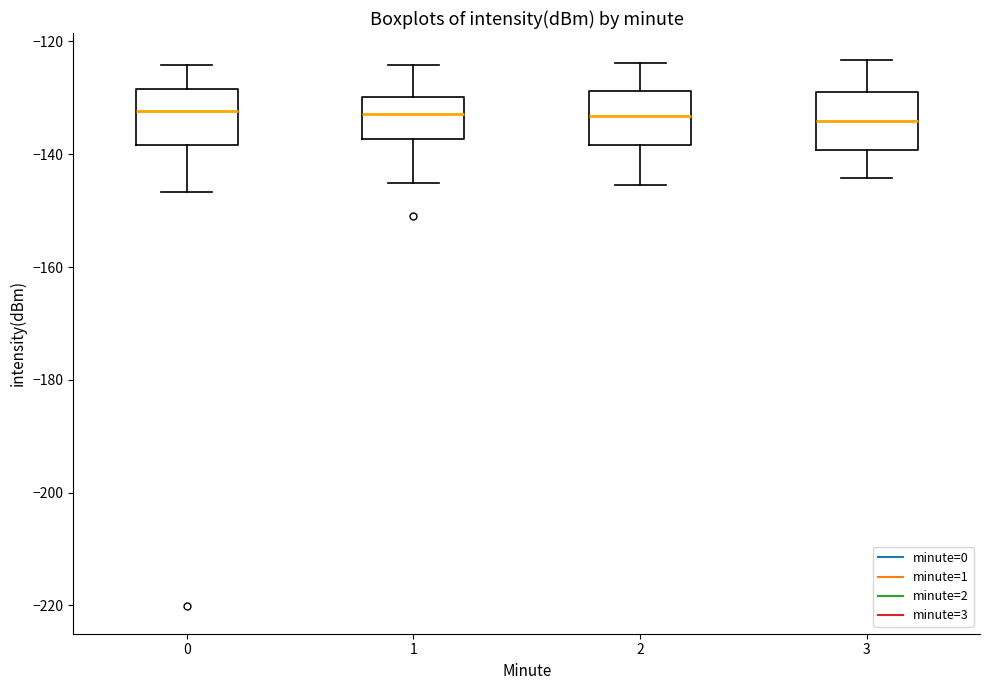

Reading left to right, transcribe this box plot: for each box, give where its median line is, the range the box spans, and where its two whiskers end, as read against the y-axis. The values are not printed on the chart, so give them approximately, as read against the axis.

0: median -132, box -138 to -128, whiskers -146 to -124
1: median -132, box -138 to -130, whiskers -146 to -124
2: median -134, box -138 to -128, whiskers -146 to -124
3: median -134, box -140 to -128, whiskers -144 to -124